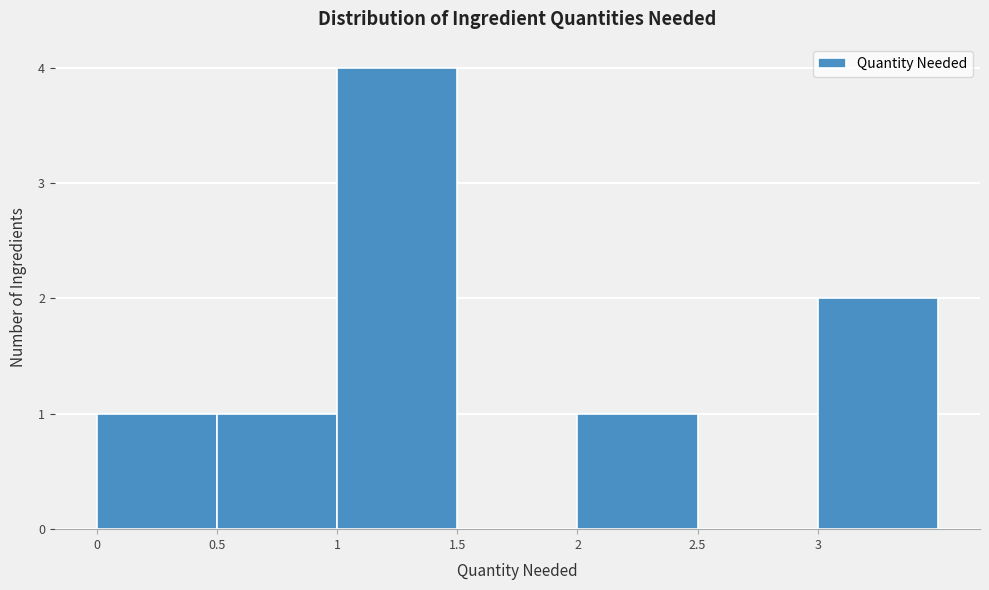

Reading left to right, list every bar in this chart as the range it spans on the x-axis followed by its height. The values are not printed on the chart, so give them approximately, as read against the axis.

0.0 to 0.5: 1
0.5 to 1.0: 1
1.0 to 1.5: 4
1.5 to 2.0: 0
2.0 to 2.5: 1
2.5 to 3.0: 0
3.0 to 3.5: 2